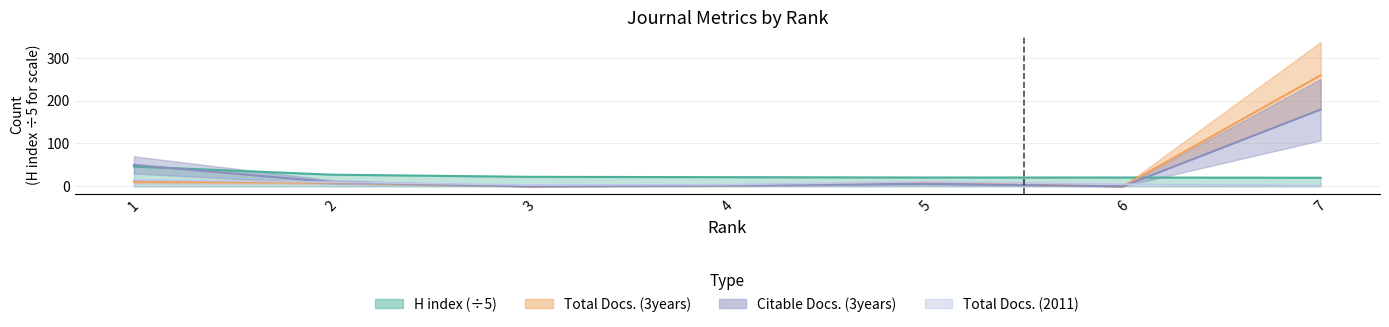

Where is Total Docs. (3years) nearest to the value 129?

1